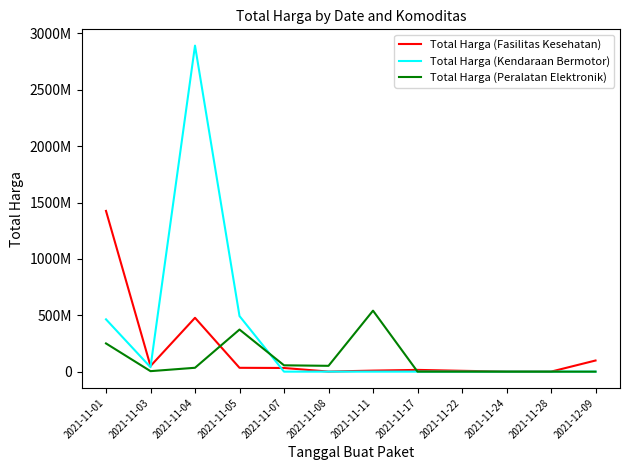

True or false: Total Harga (Kendaraan Bermotor) and Total Harga (Peralatan Elektronik) cross at least once.

True